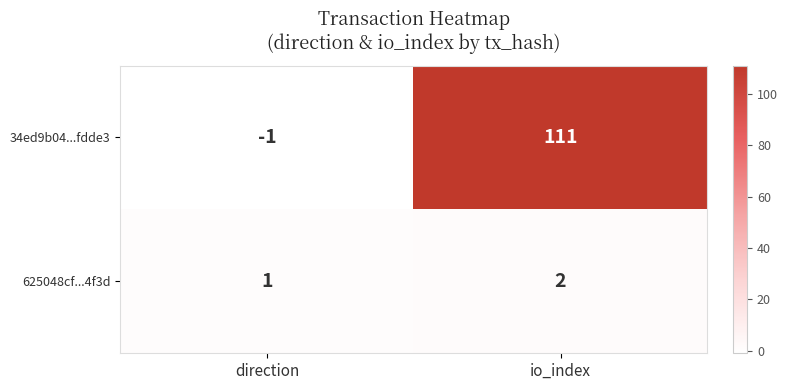

Is it true that 34ed9b04...fdde3 equals -1 at direction?

True